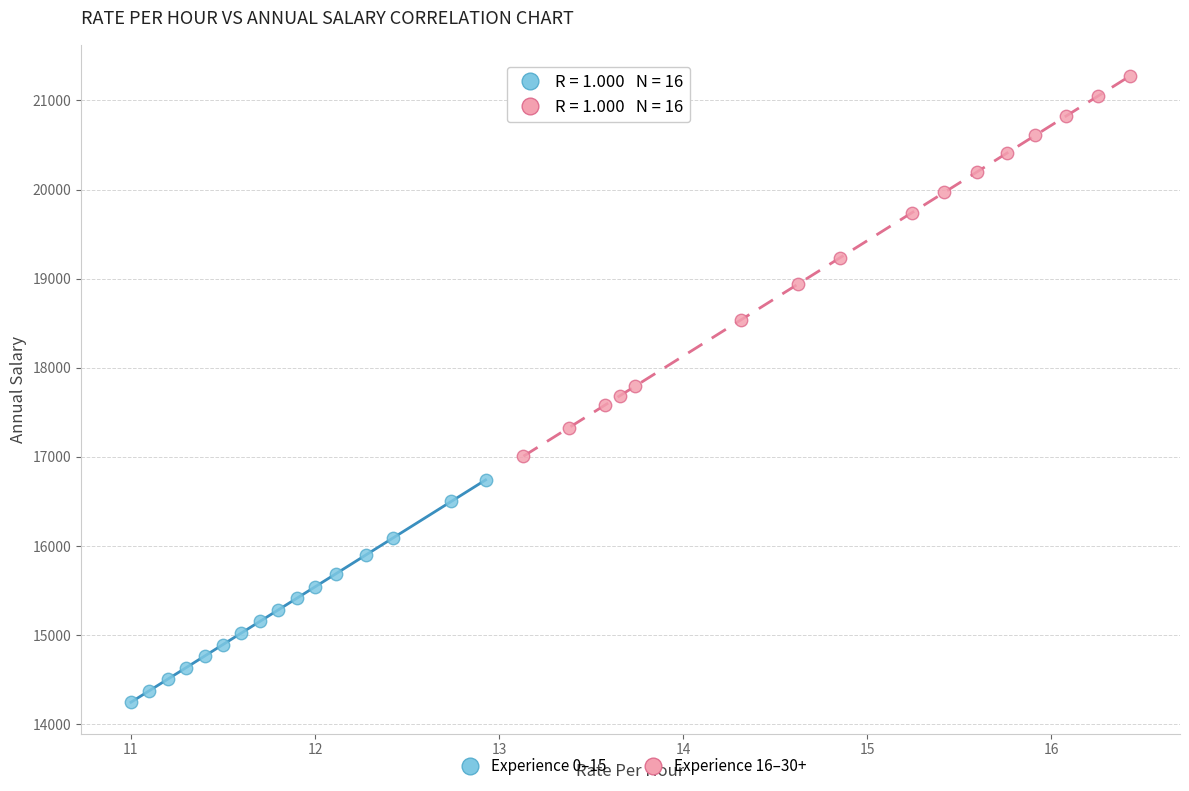

Which series reaches the maximum Y coordinate?

Experience 16–30+